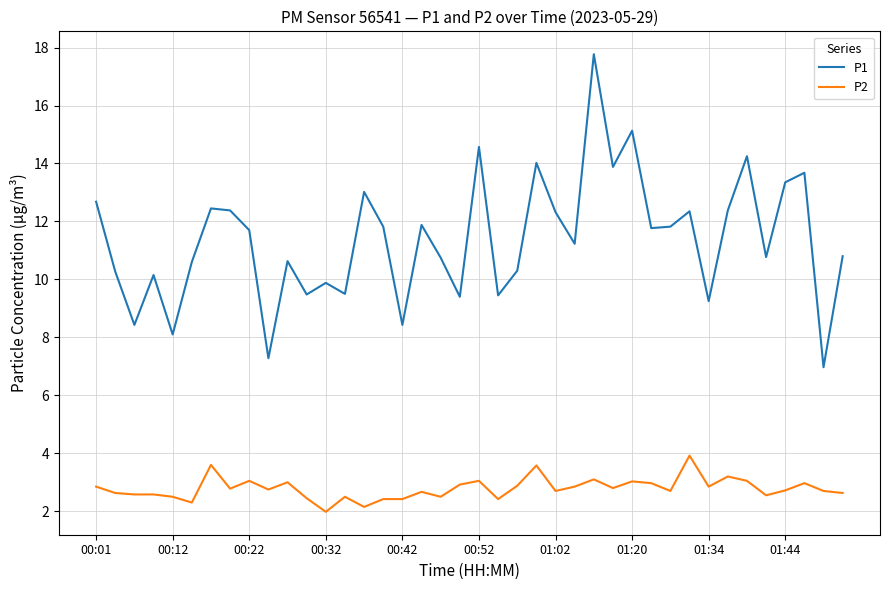

Which series has the largest range (max minus min)?

P1